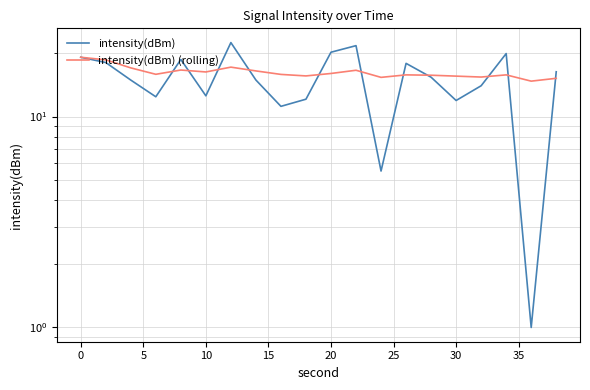

What is the difference between the maximum and minimum values in the intensity(dBm) (rolling) series?

4.4